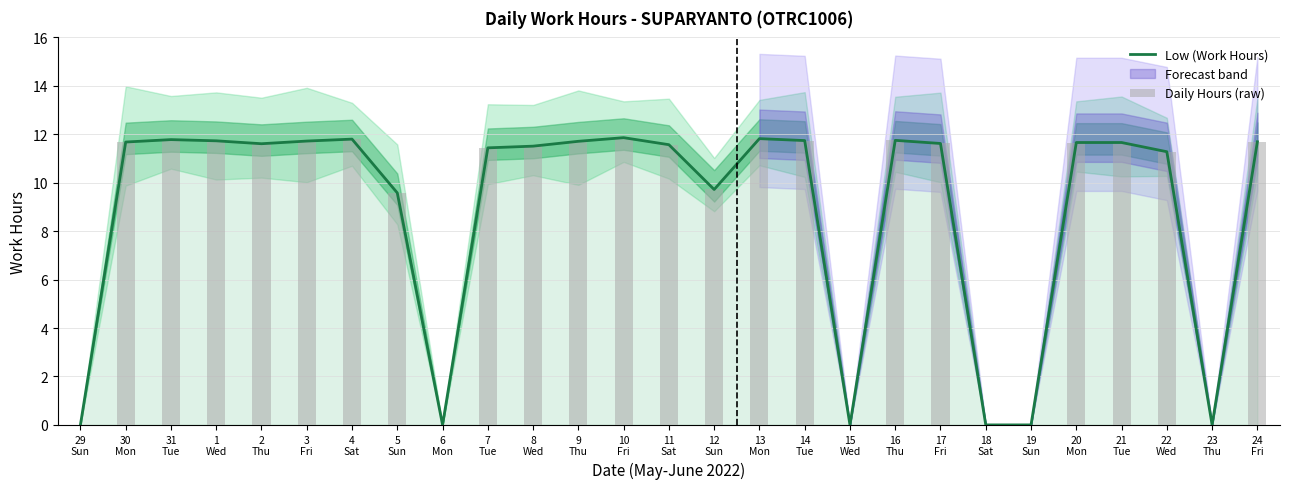

How many values in the Low (Work Hours) series are below 11?

8